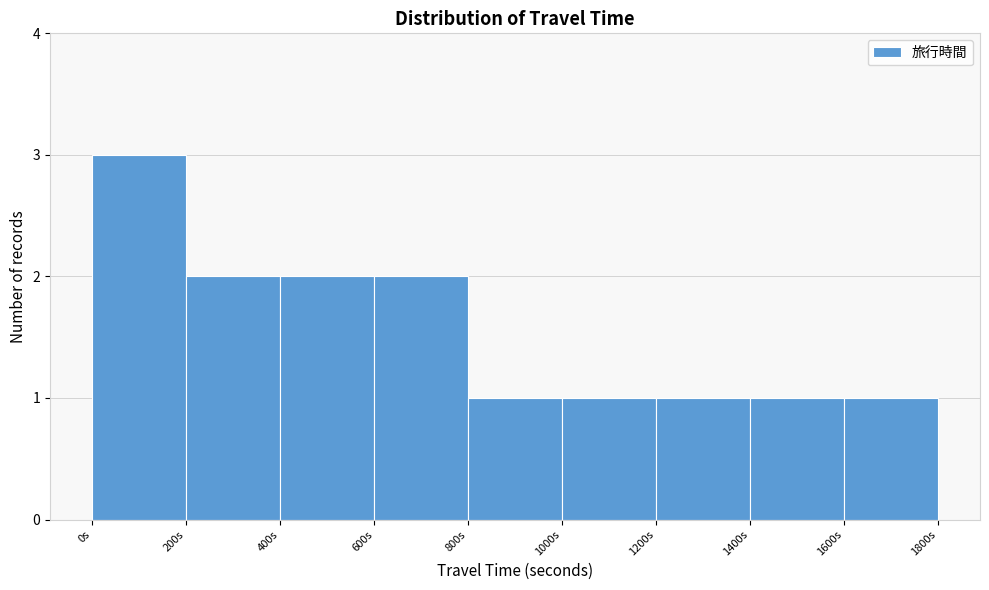

What is the height of the bar covering 800 to 1000 on the x-axis? The values are not printed on the chart, so give them approximately, as read against the axis.

1